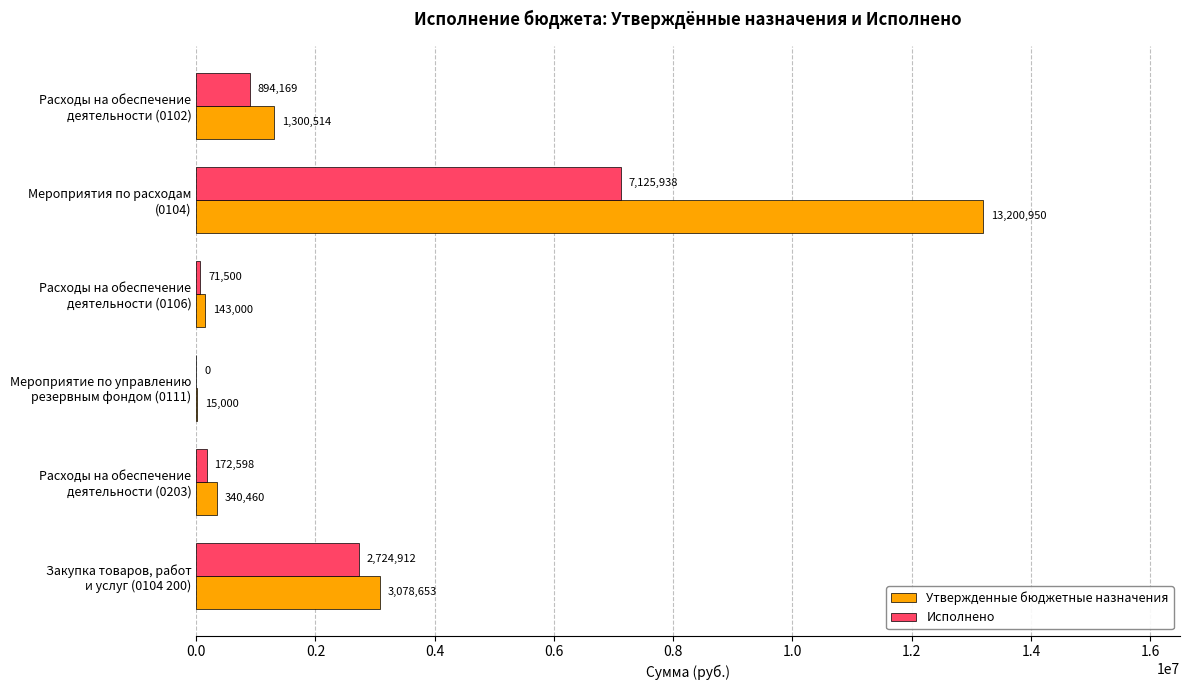

What is the highest value of the Исполнено series?

7125938.0